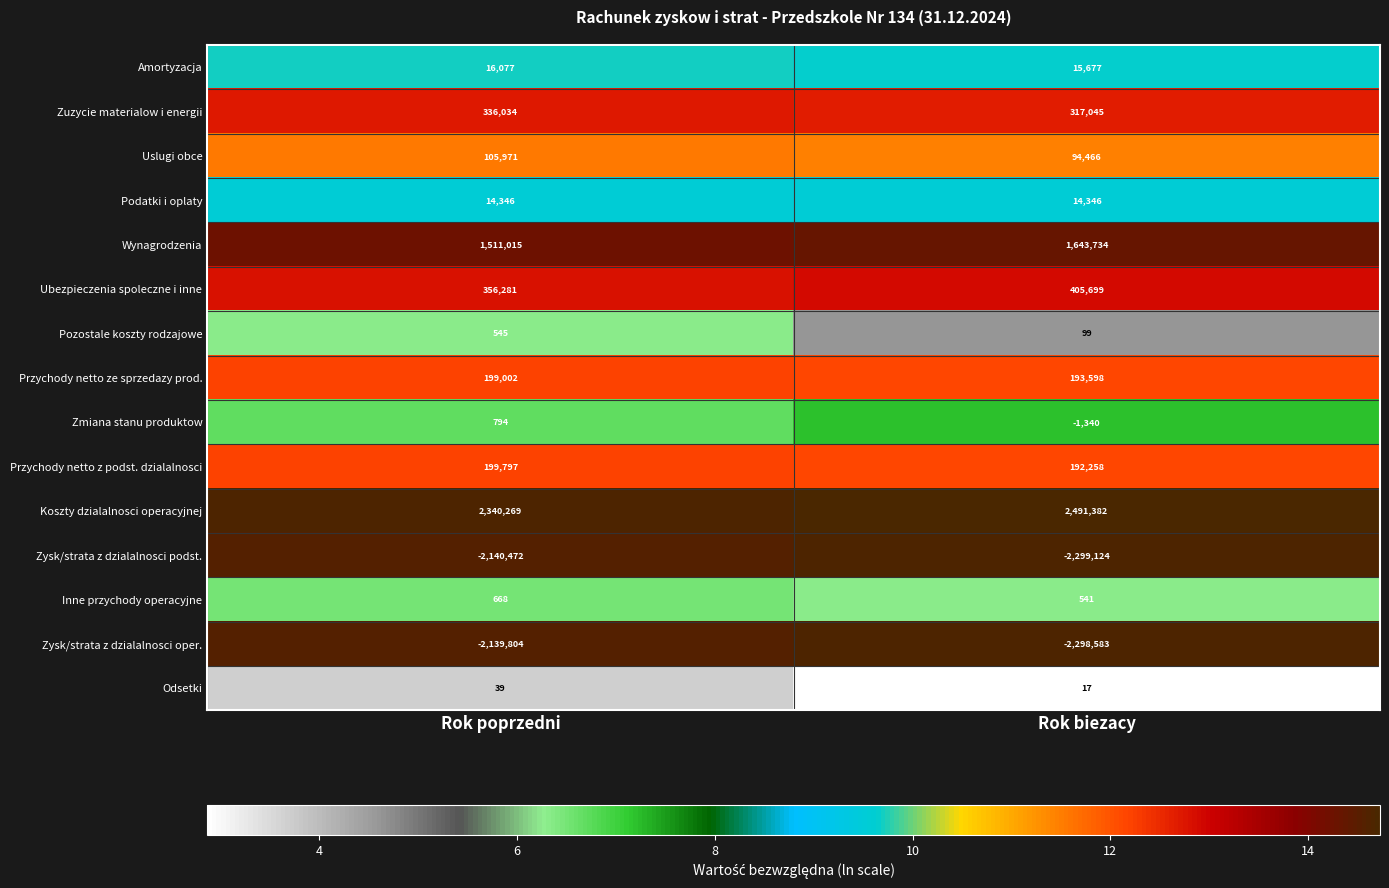

What is the spread (max minus min) of values at Rok biezacy?

4790506